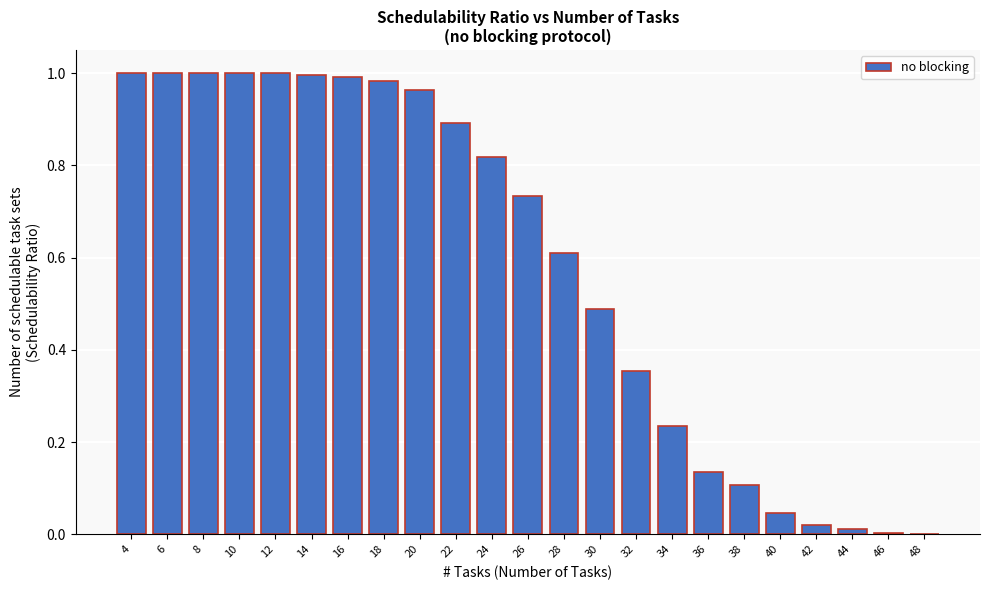

What is the sum of all values?

13.4